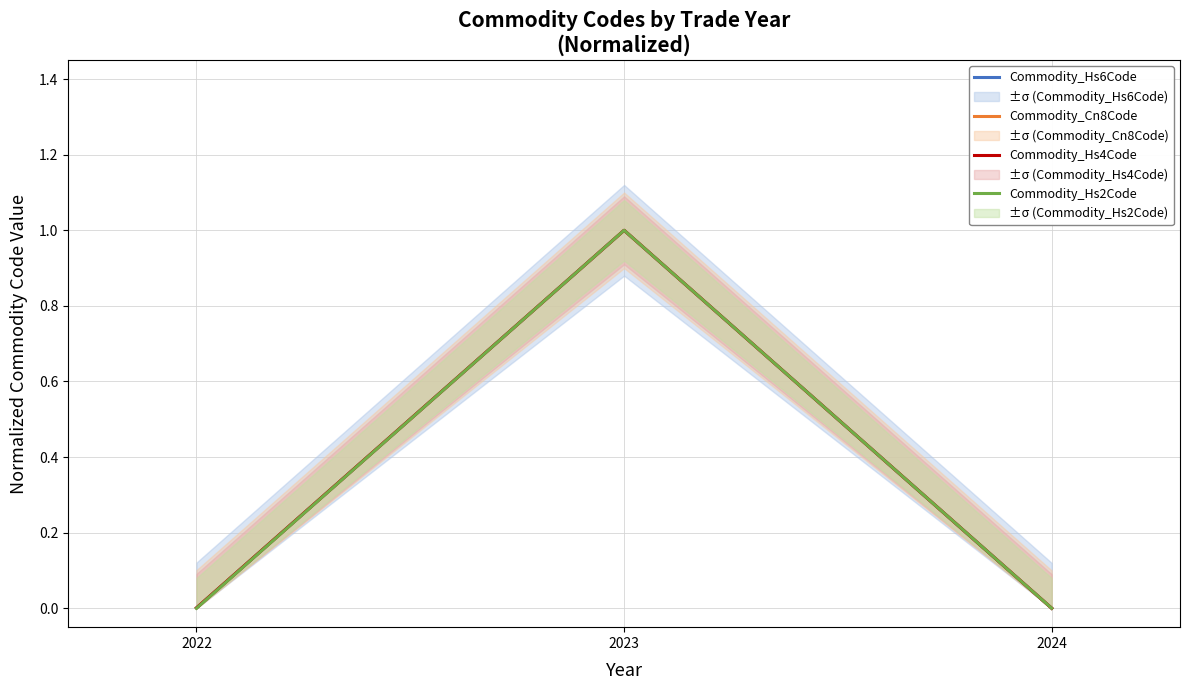

How many positive values does the Commodity_Hs2Code series have?

1